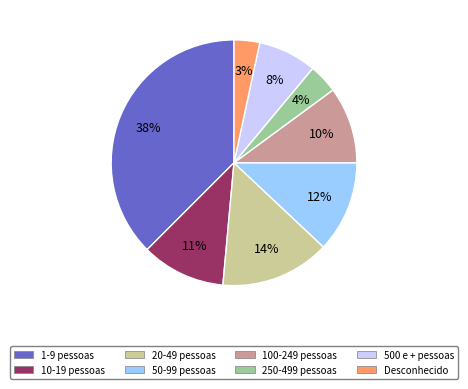

Is there any slice that represents more than half of the pie?

No